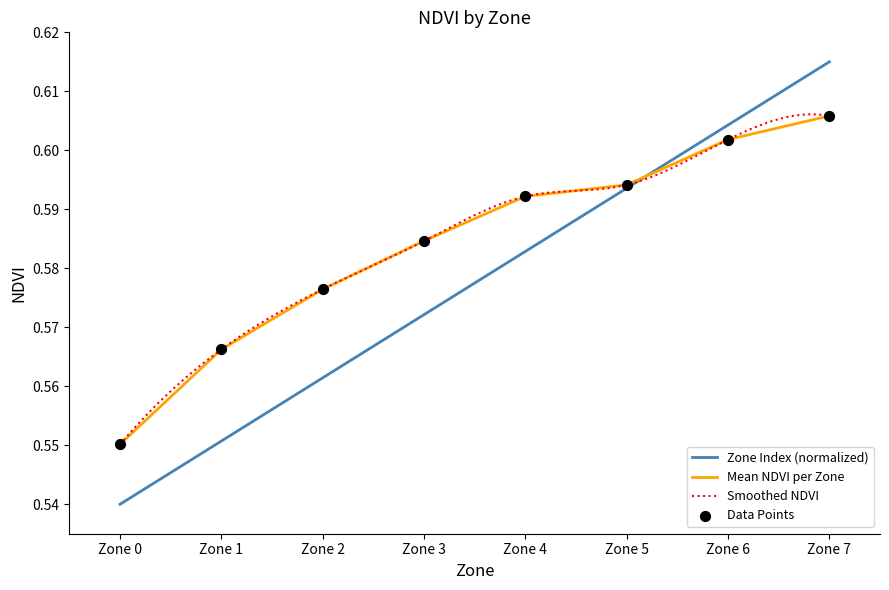

Which series has the largest total across all categories?

Mean NDVI per Zone